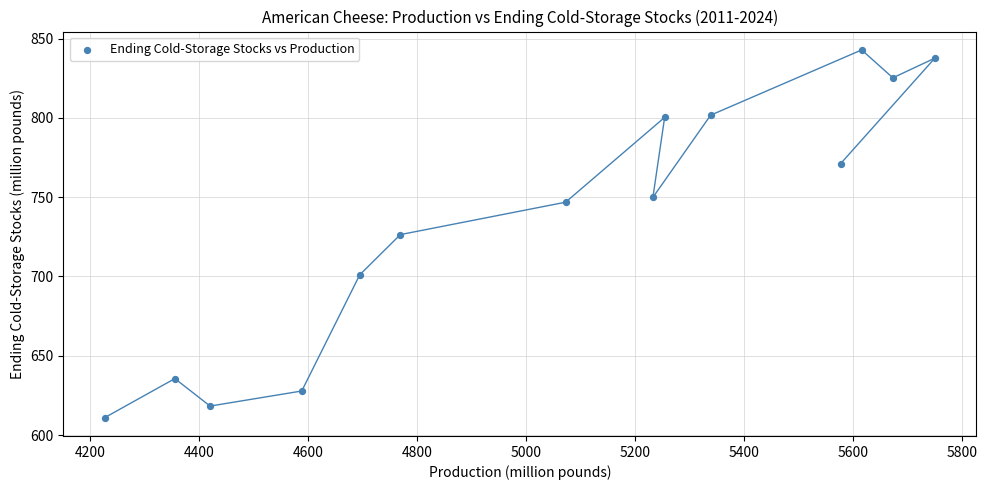

What is the range of Y values (max minus min)?

231.9